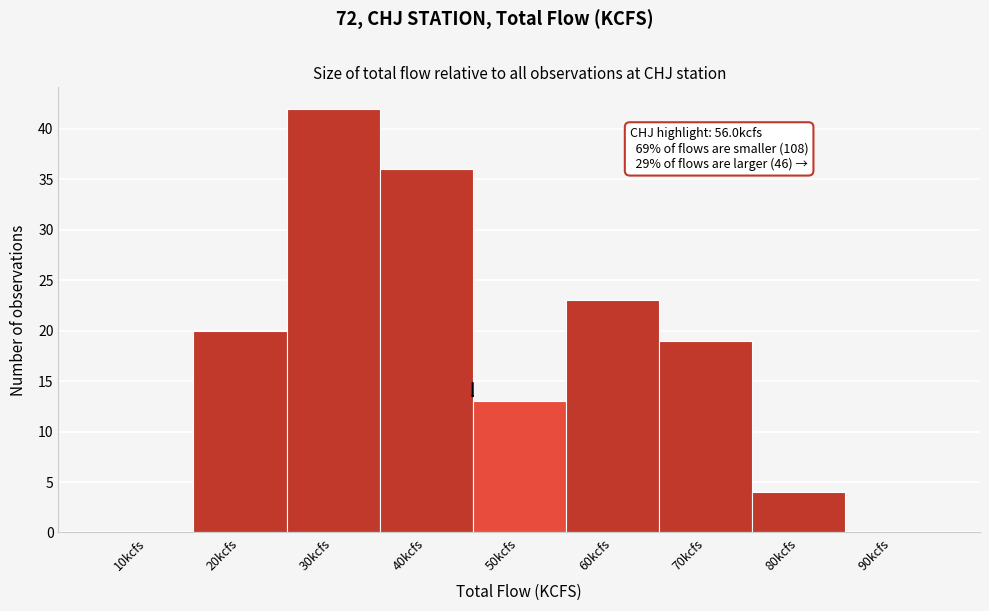

Reading left to right, extract all data points from this chart.

10kcfs=0	20kcfs=20	30kcfs=42	40kcfs=36	50kcfs=13	60kcfs=23	70kcfs=19	80kcfs=4	90kcfs=0